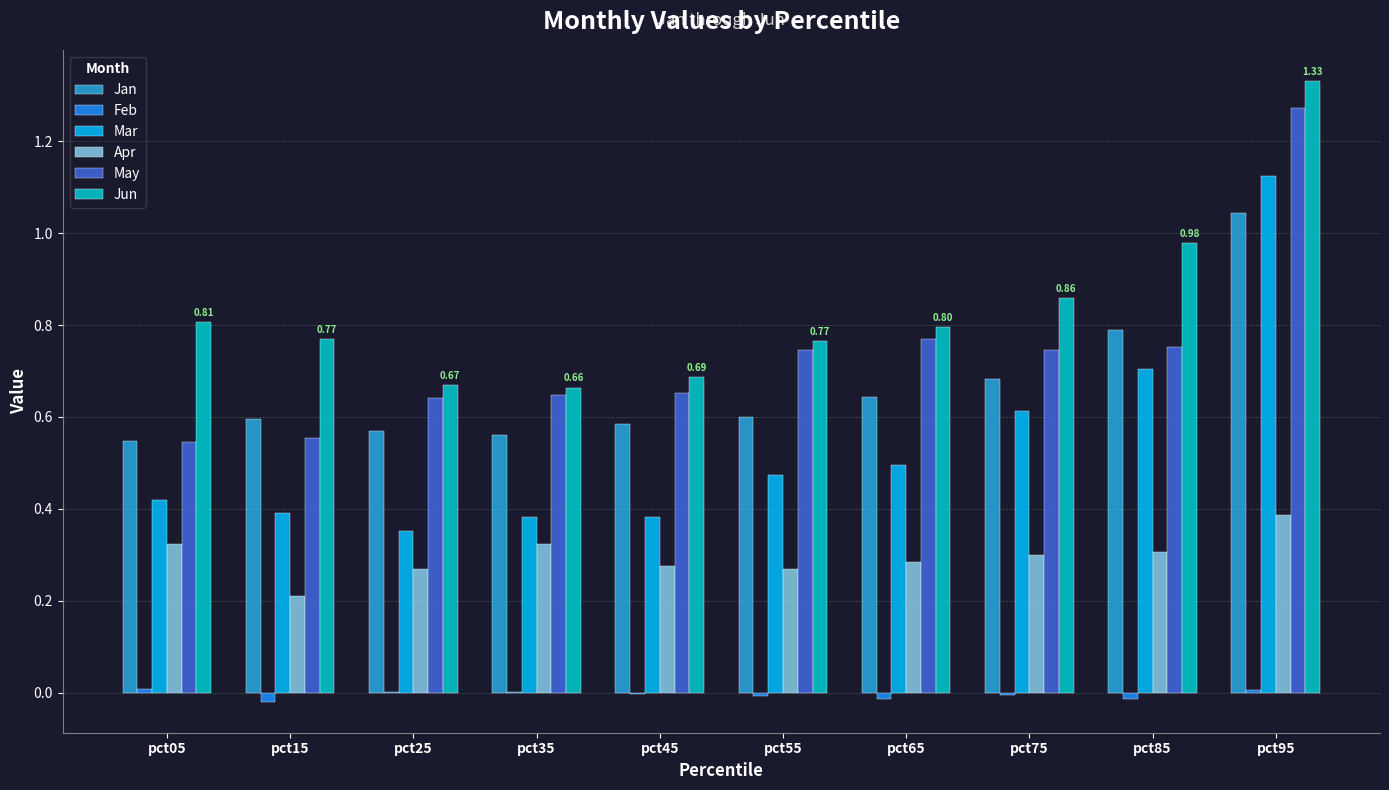

At which category is the sum across all series the highest?

pct95